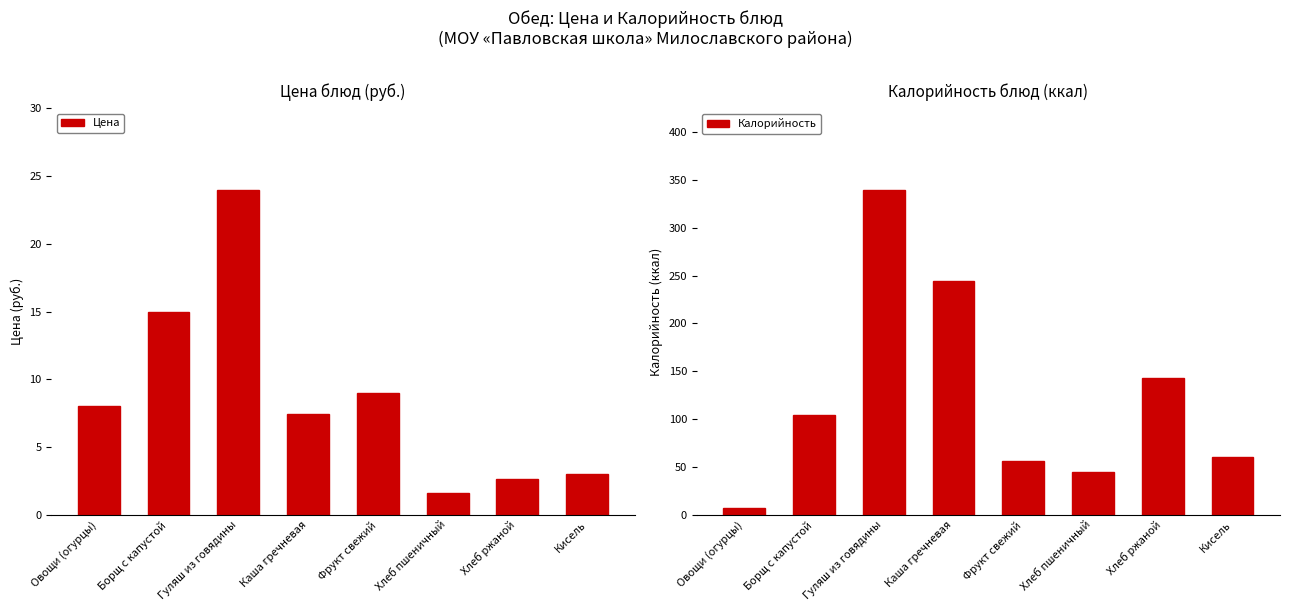

Reading left to right, what are all the values shown in this chart?

Цена: 8.0	15.0	24.0	7.4	9.0	1.6	2.6	3.0
Калорийность: 7.2	104.0	340.0	244.0	56.4	44.5	143.0	60.0